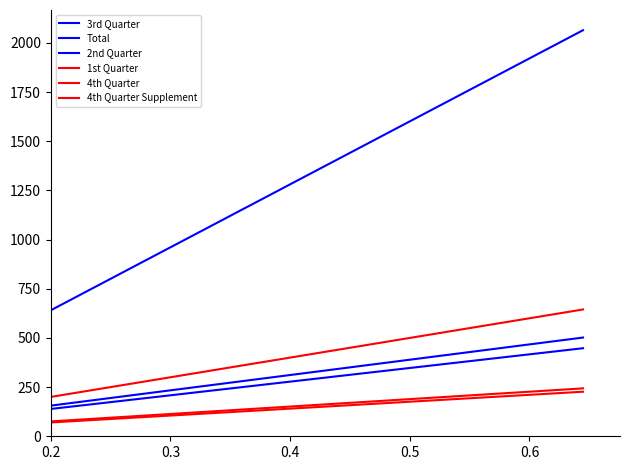

Does the chart have visible grid lines?

No